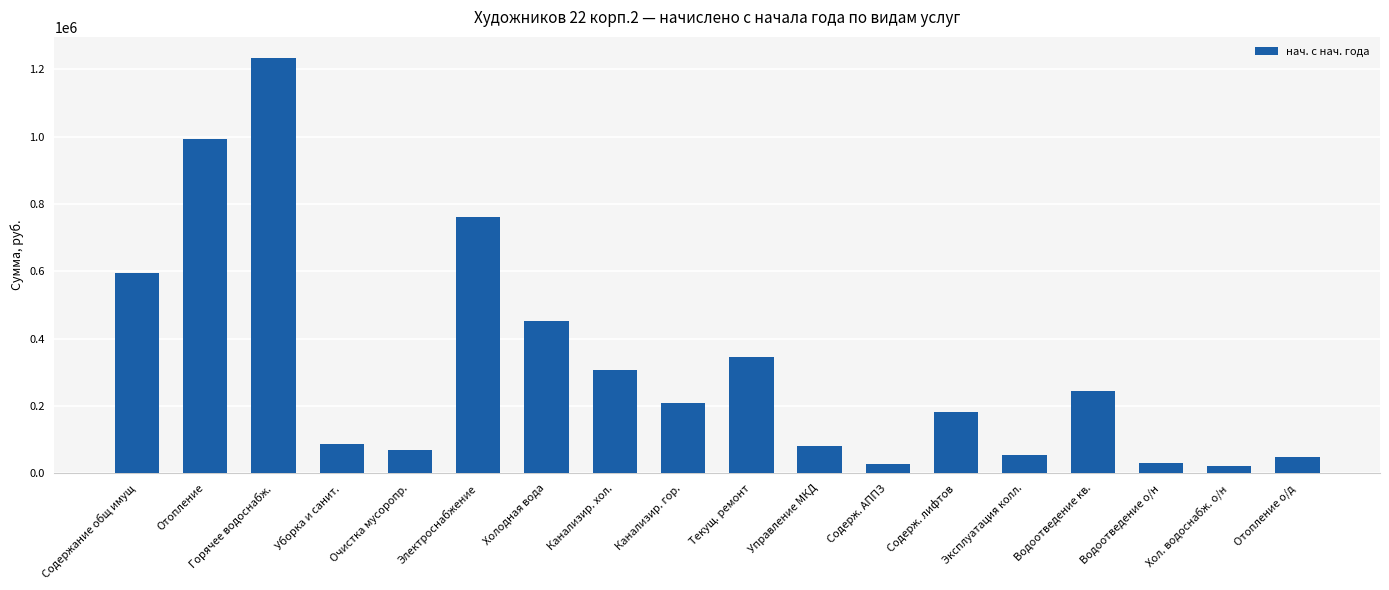

What is the maximum value shown in the chart?

1234379.3